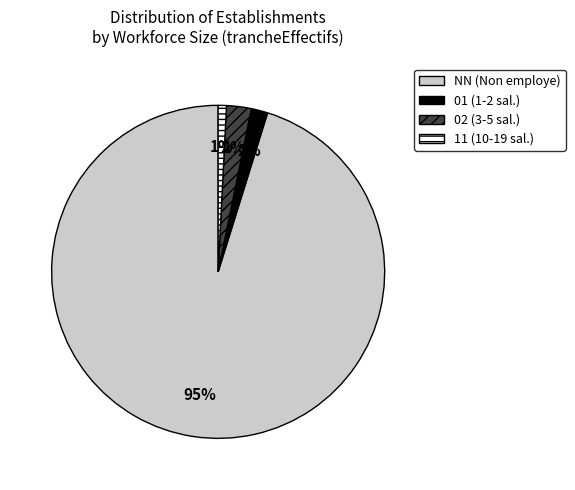

Is it true that 11 (10-19 sal.) is 12% of the pie?

False